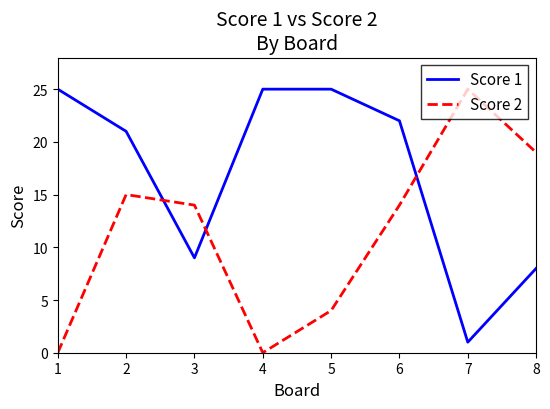

Which series changed the most between 2 and 7?

Score 1